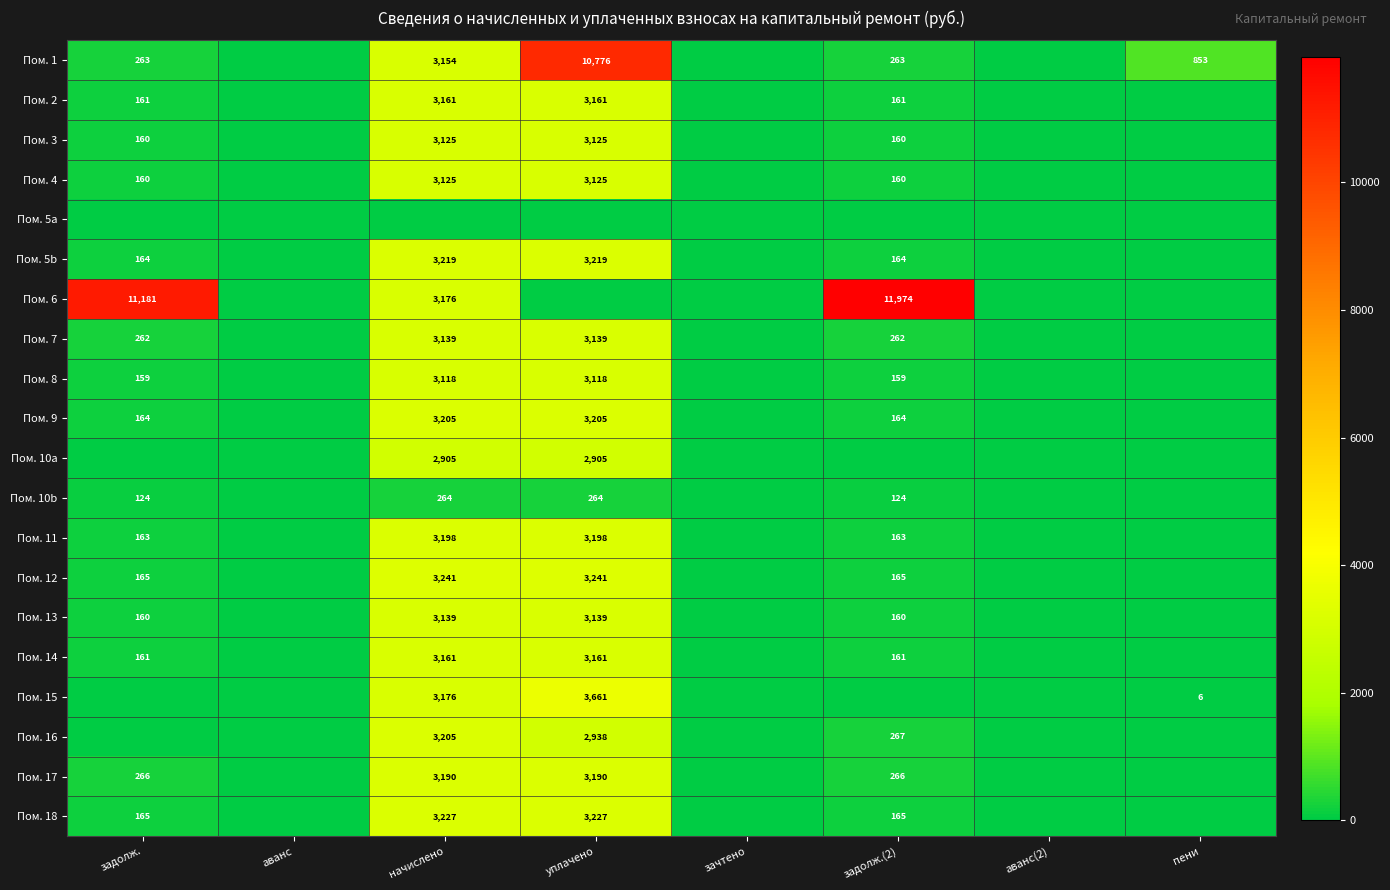

True or false: Пом. 17 has a value of 5711 at начислено.

False